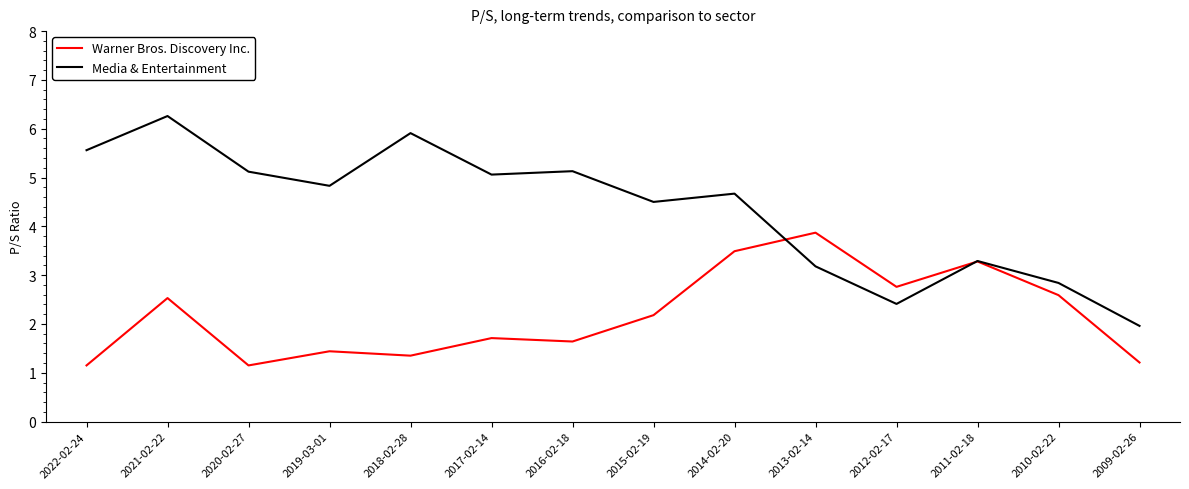

In Warner Bros. Discovery Inc., how many points are higher than both neighbors (excluding endpoints)?

5